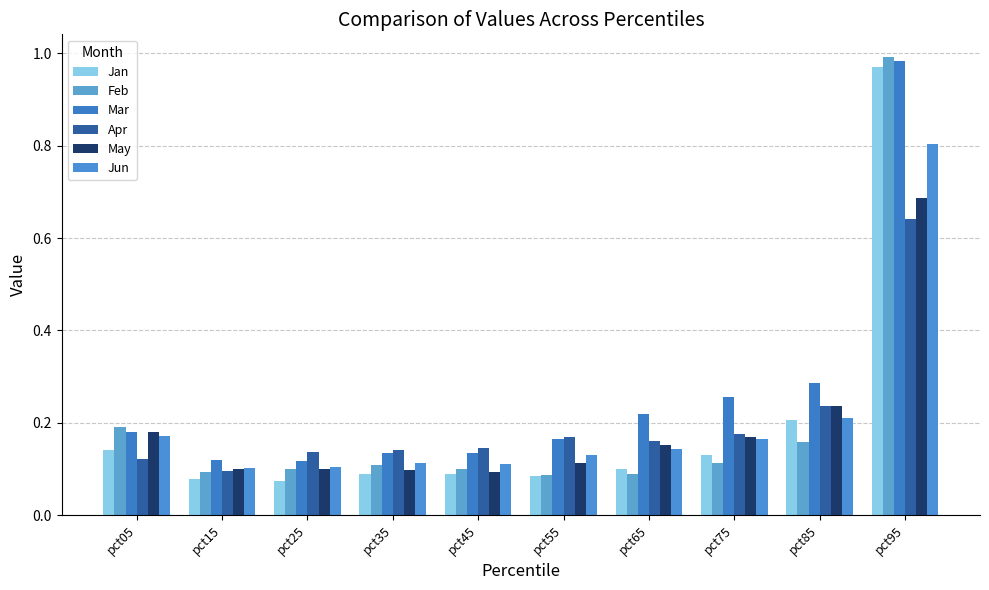

At which category is the sum across all series the highest?

pct95